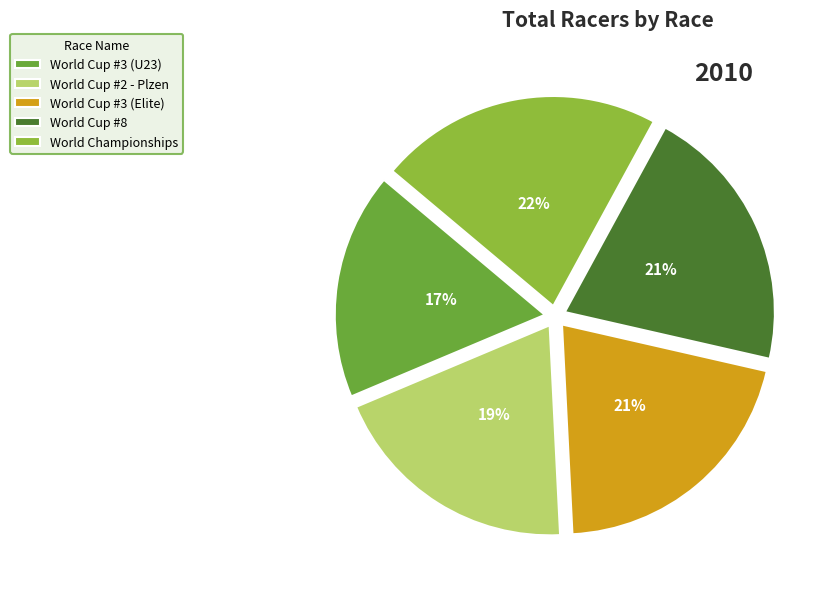

To the nearest percent, what percentage of the pie is World Cup #3 (U23)?

17%